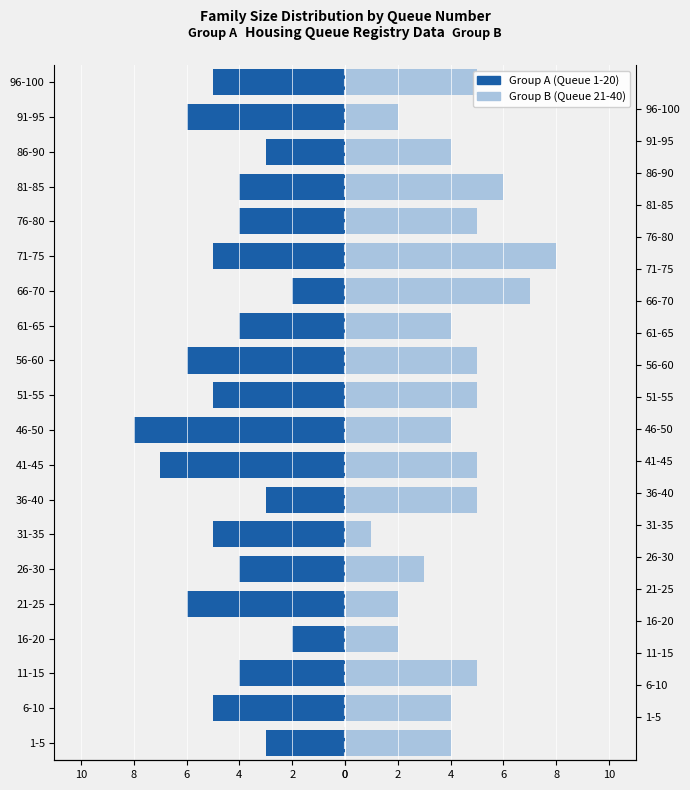

The value of Group B (Queue 21-40) at 71-75 is 6. True or false?

False